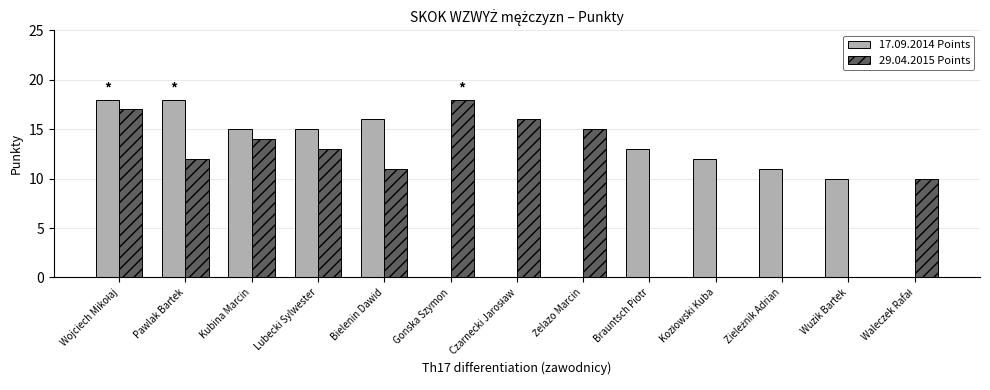

How many groups of bars are there?

13